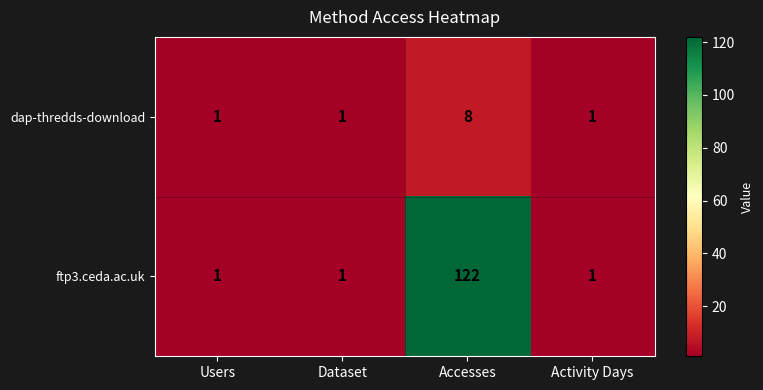

Rank the series by their average value, from highest to lowest.

ftp3.ceda.ac.uk, dap-thredds-download